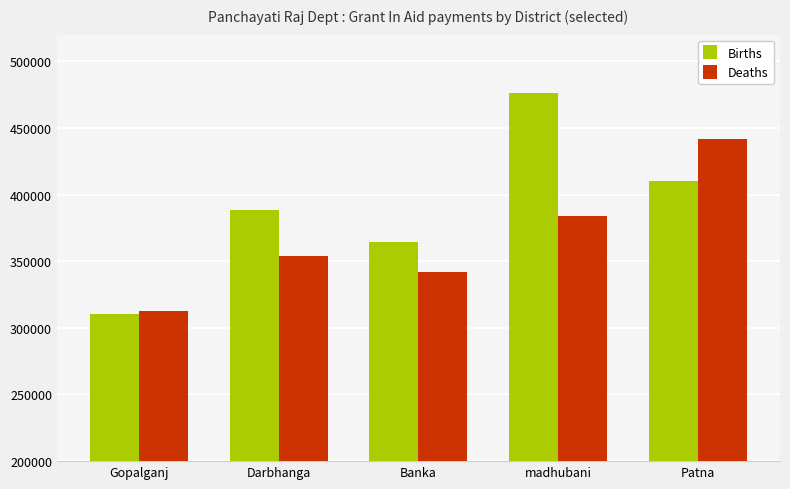

What is the approximate value of Deaths at Patna, to the nearest 50?

441400